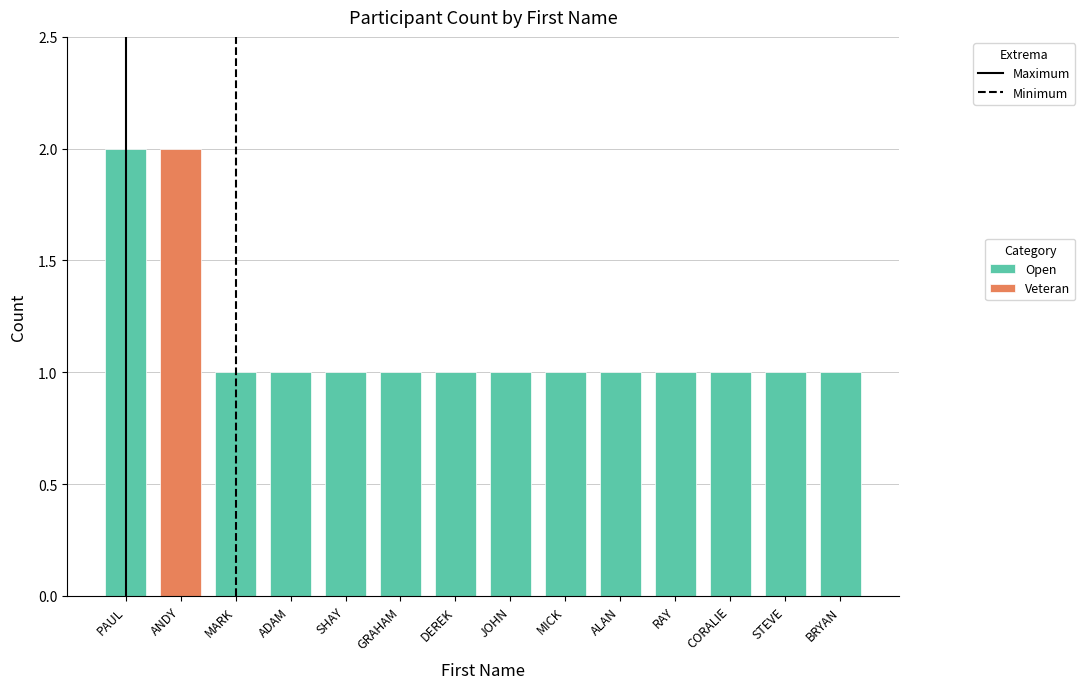

What is the ratio of the value at DEREK to the value at GRAHAM?

1.0